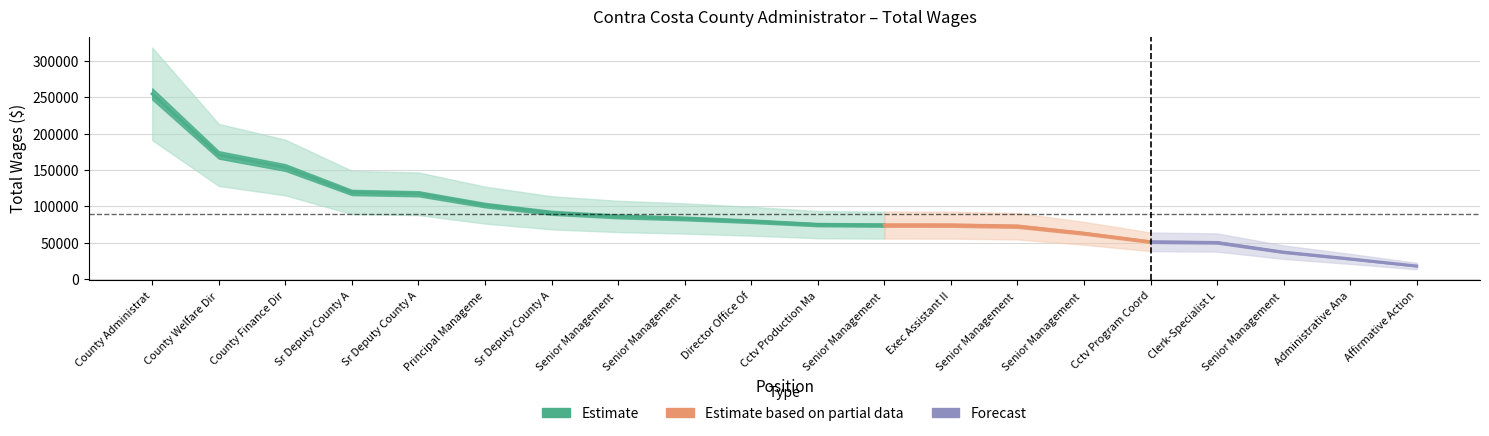

Rank the categories by value from lowest to highest.

Affirmative Action/EEO, Administrative Analyst, Senior Management Analyst, Clerk-Specialist Level, Cctv Program Coordinator, Senior Management Analyst, Senior Management Analyst, Exec Assistant II, Senior Management Analyst, Cctv Production Manager, Director Office Of Comm/Media, Senior Management Analyst, Senior Management Analyst, Sr Deputy County Administrator, Principal Management Analyst, Sr Deputy County Administrator, Sr Deputy County Administrator, County Finance Director-Ex, County Welfare Director-Exempt, County Administrator